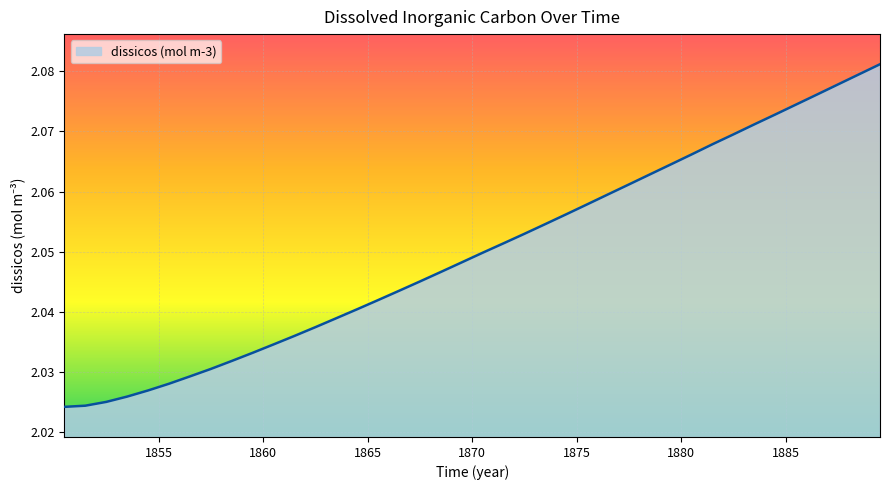

Does the chart display data point markers on the line(s)?

No